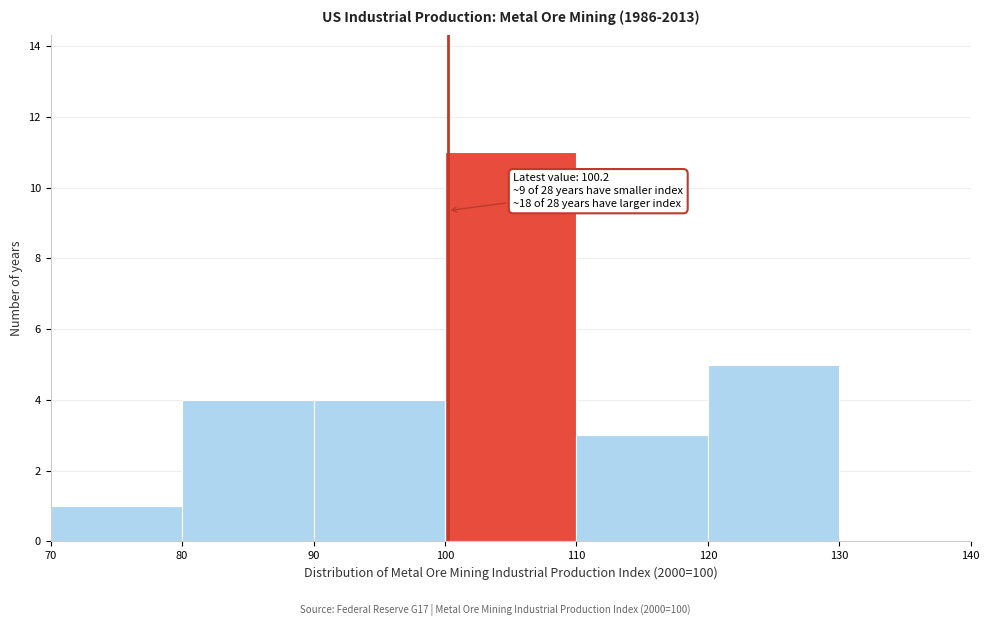

Which range on the x-axis has the tallest bar?

100 to 110